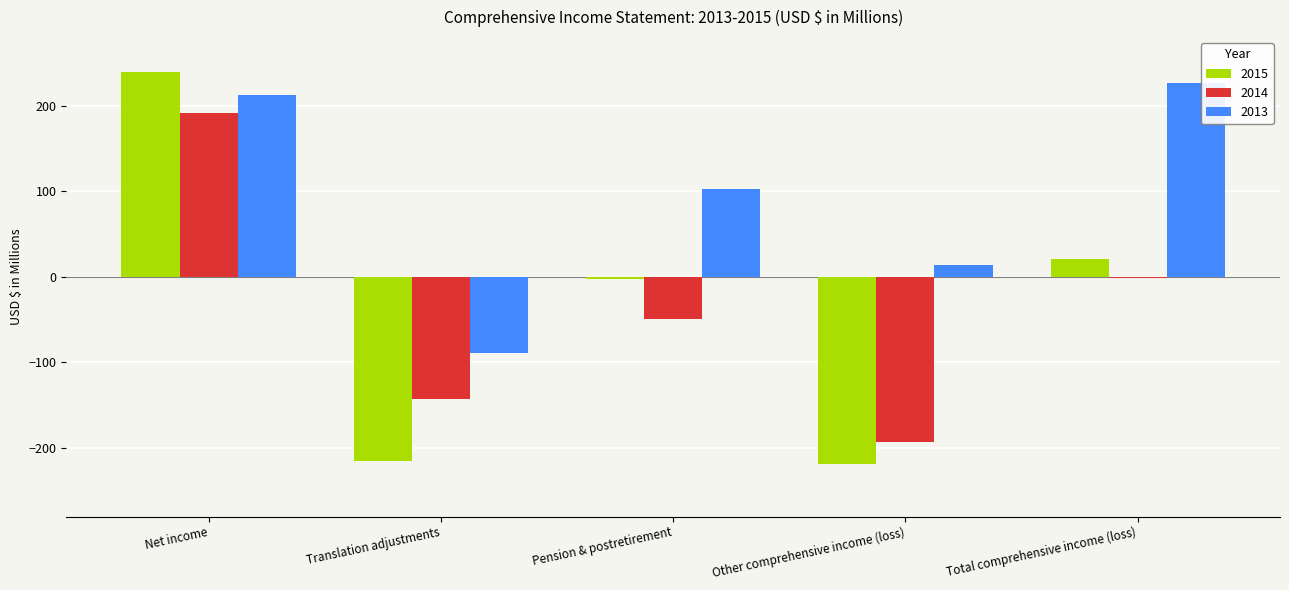

How many bars are there in total?

15